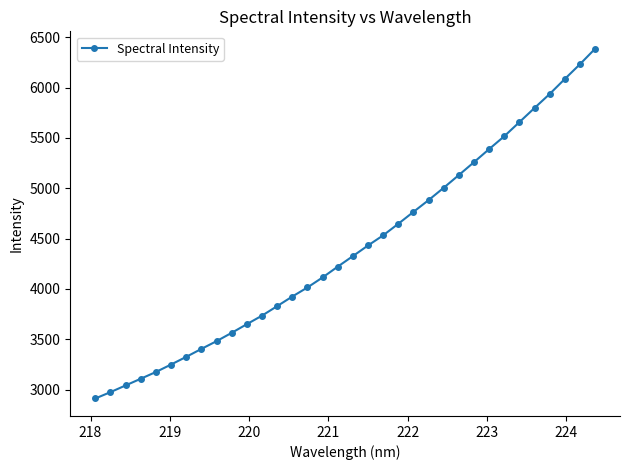

How many values are below 4326?

17